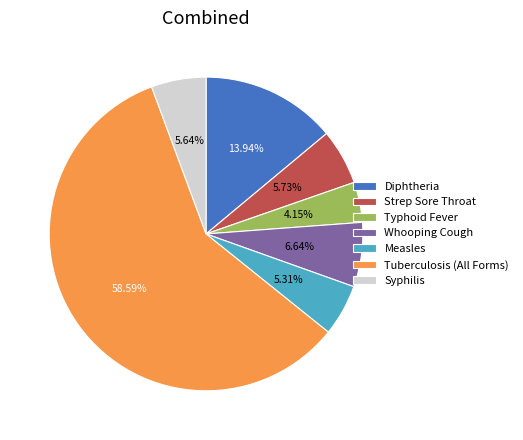

Is it true that Typhoid Fever is 4% of the pie?

True